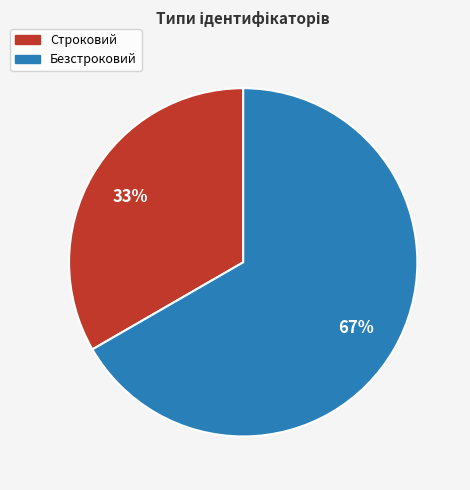

To the nearest percent, what is the combined percentage of Строковий and Безстроковий?

100%